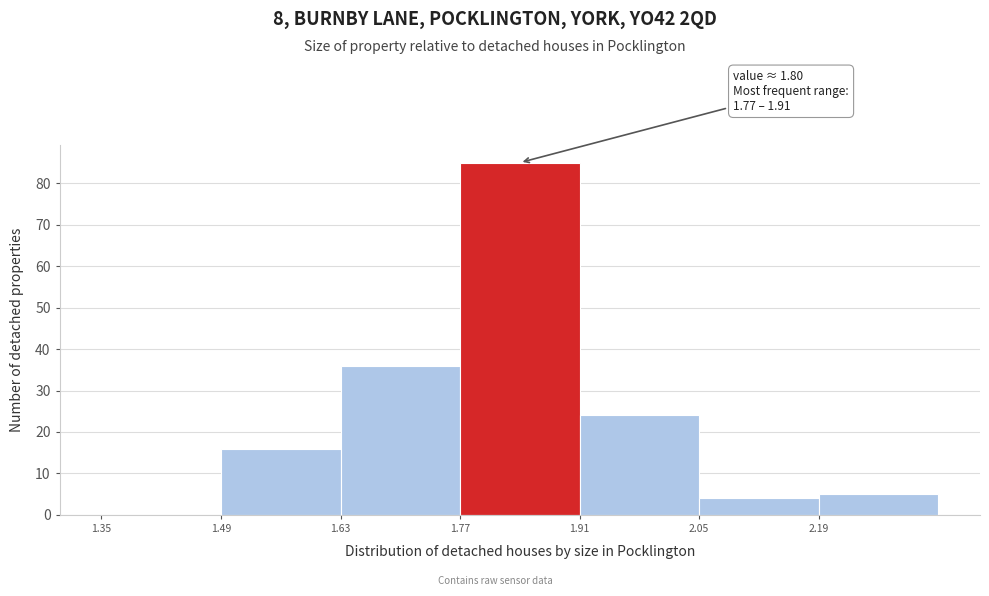

Which range on the x-axis has the tallest bar?

1.77 to 1.91